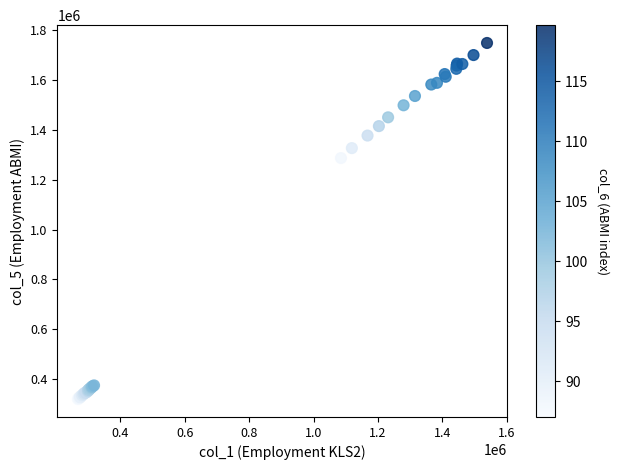

What Y value in the scatter plot is closest to 1033958?

1287128